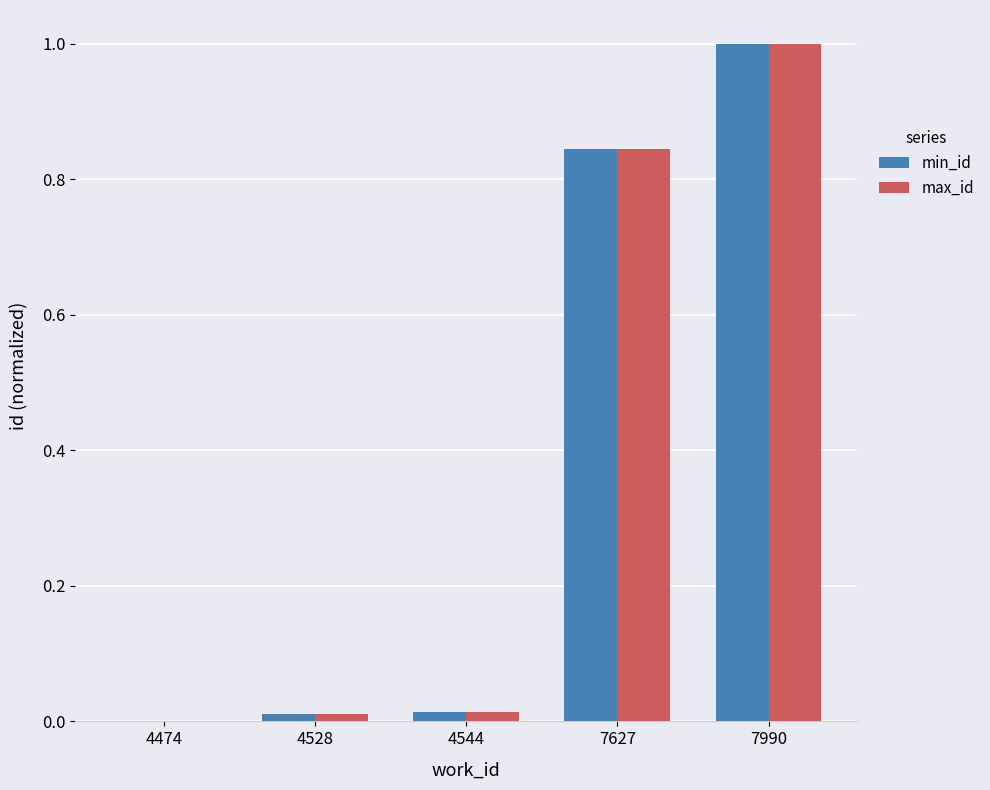

Which series changed the most between 4474 and 7627?

min_id